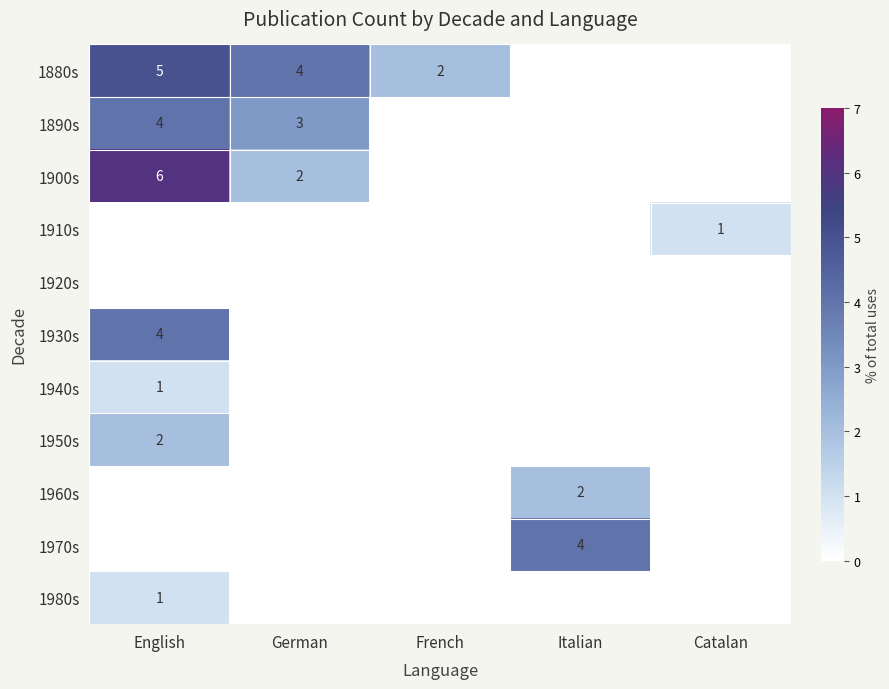

Is it true that 1930s equals 6 at English?

False